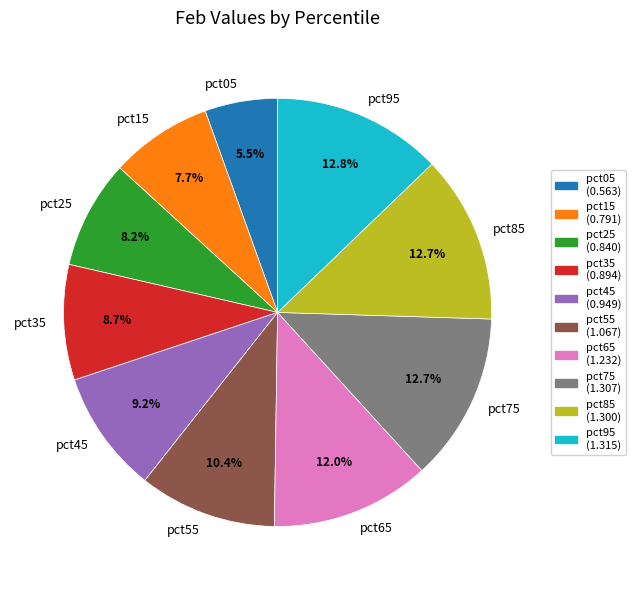

Does pct95 represent more than half of the total?

No